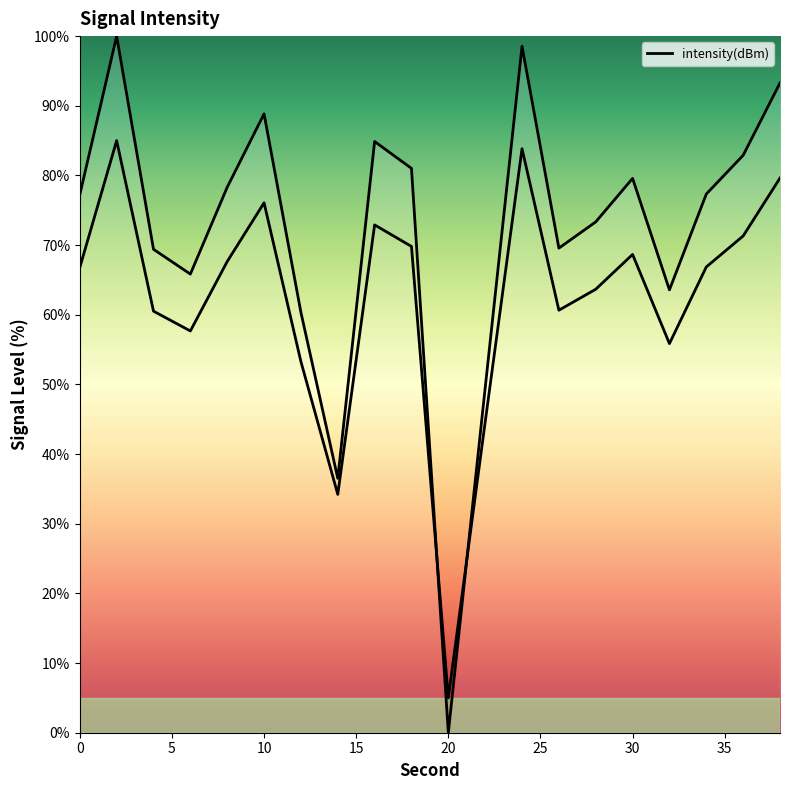

How many lines are shown in the chart?

1